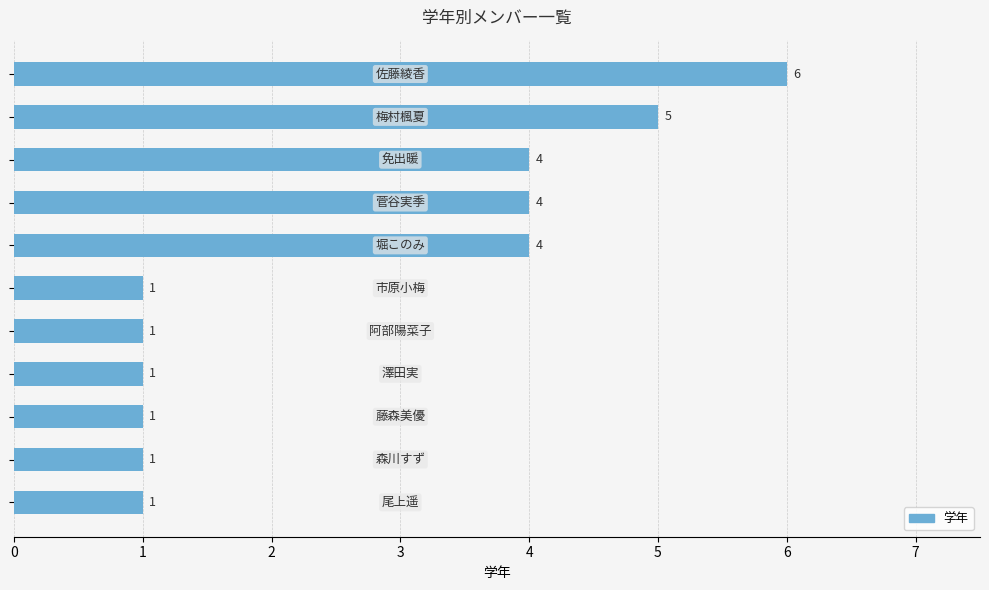

How many data points does each series have?

11